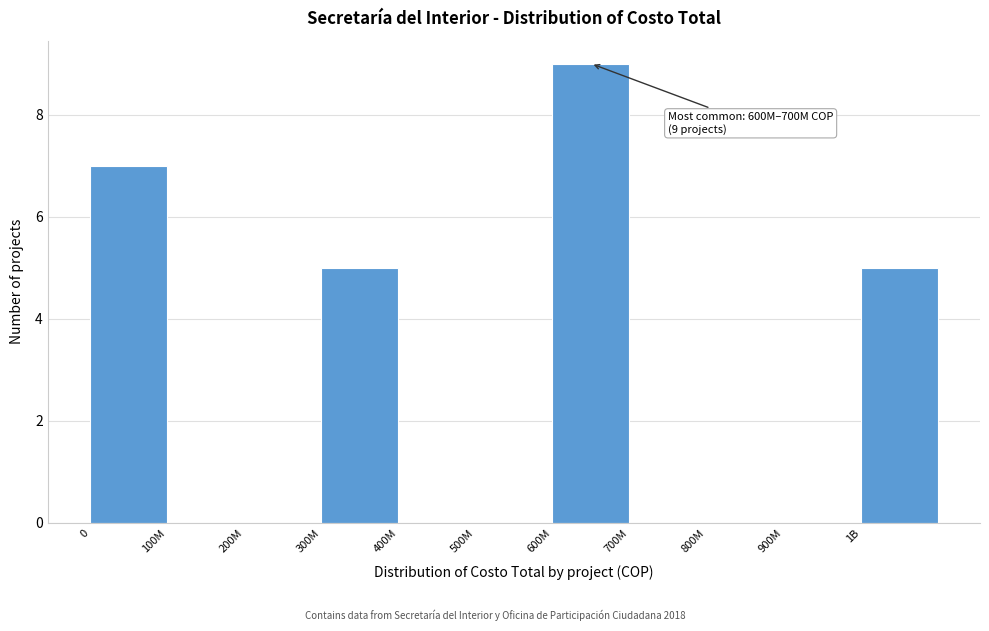

Reading left to right, what are all the values shown in this chart?

0=7	100M=0	200M=0	300M=5	400M=0	500M=0	600M=9	700M=0	800M=0	900M=0	1B=5